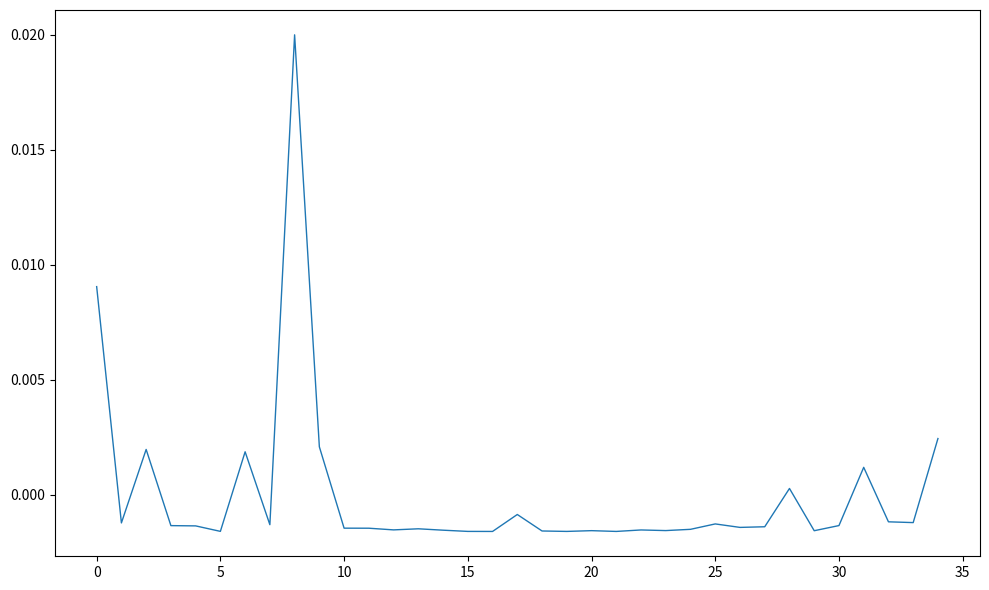

How many lines are shown in the chart?

1